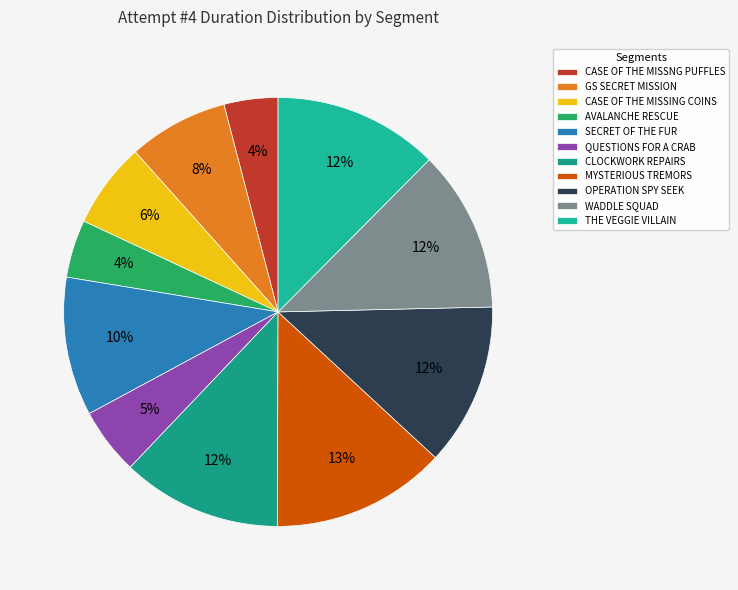

True or false: OPERATION SPY SEEK accounts for 12% of the total.

True